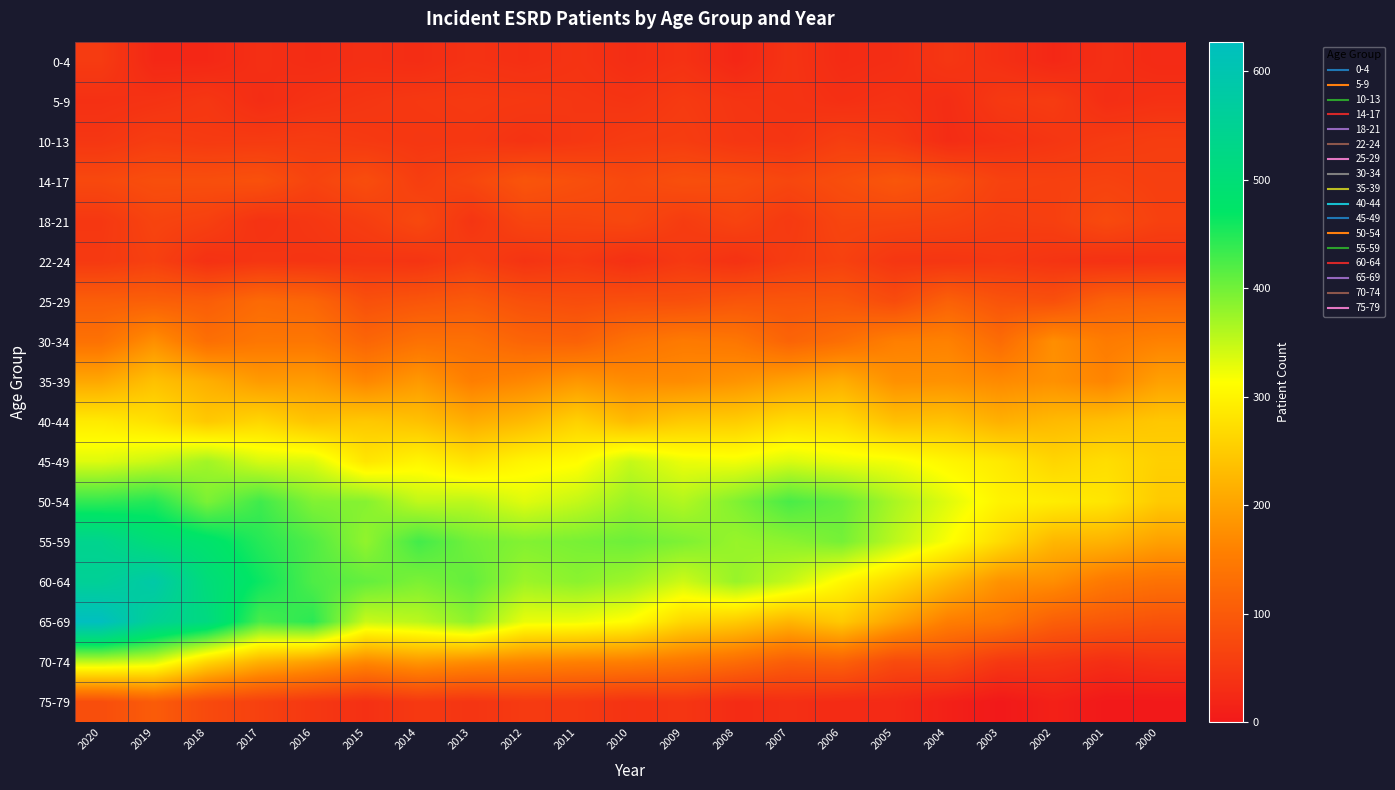

Between 2011 and 2003, which series saw the biggest shift?

60-64